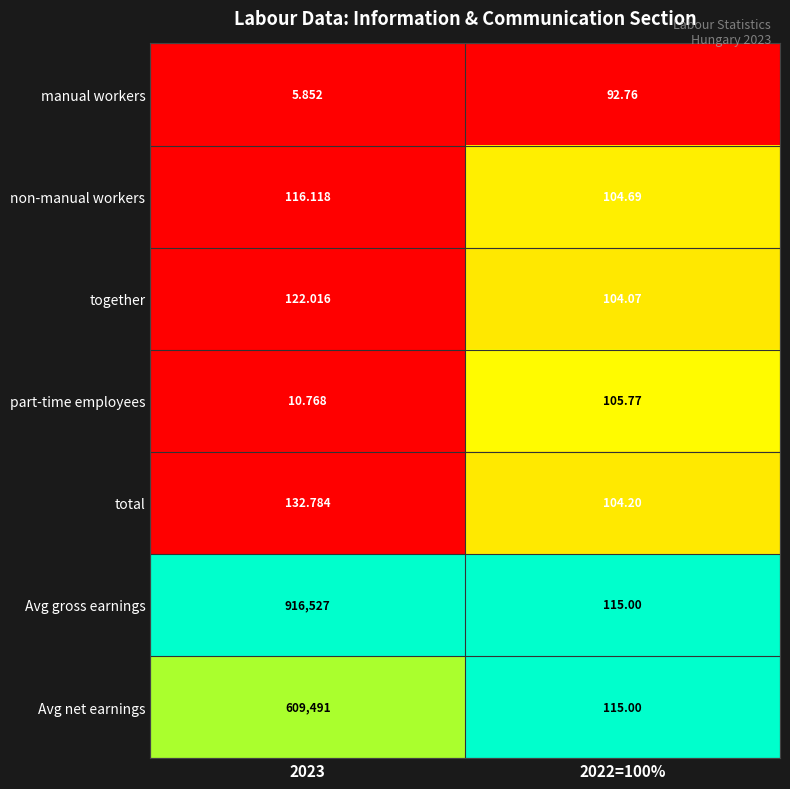

Is the value of non-manual workers at 2022=100% greater than the value of manual workers at 2022=100%?

Yes